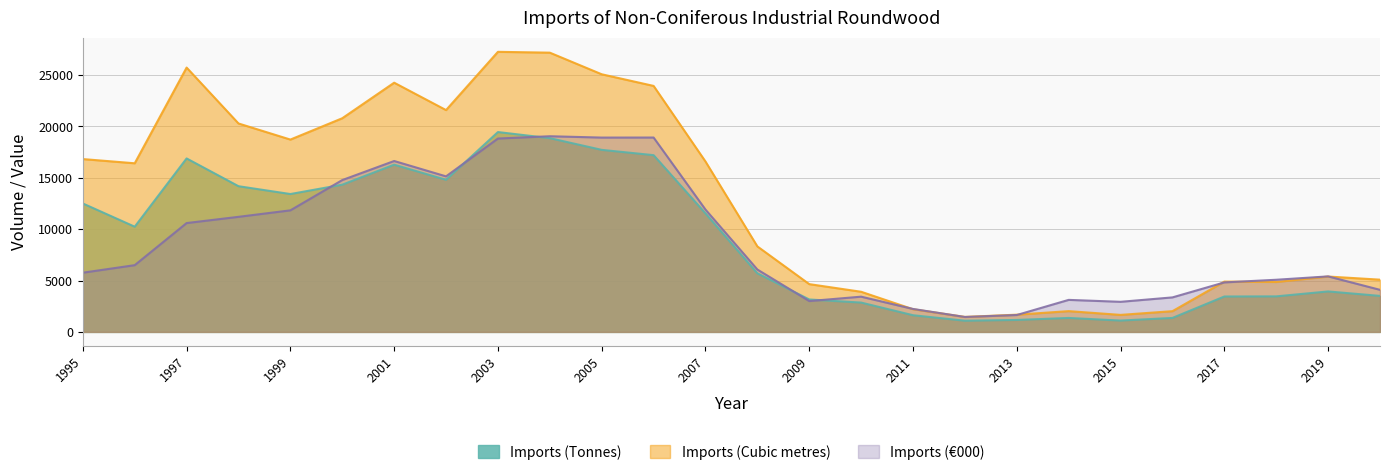

What are all the series names shown in the legend?

Imports (Tonnes), Imports (Cubic metres), Imports (€000)